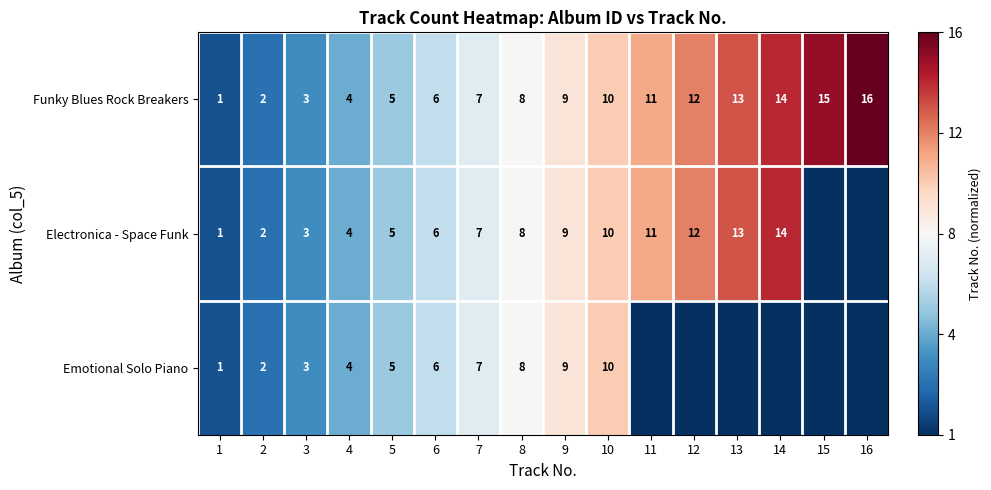

Is it true that Electronica - Space Funk equals 12 at 12?

True